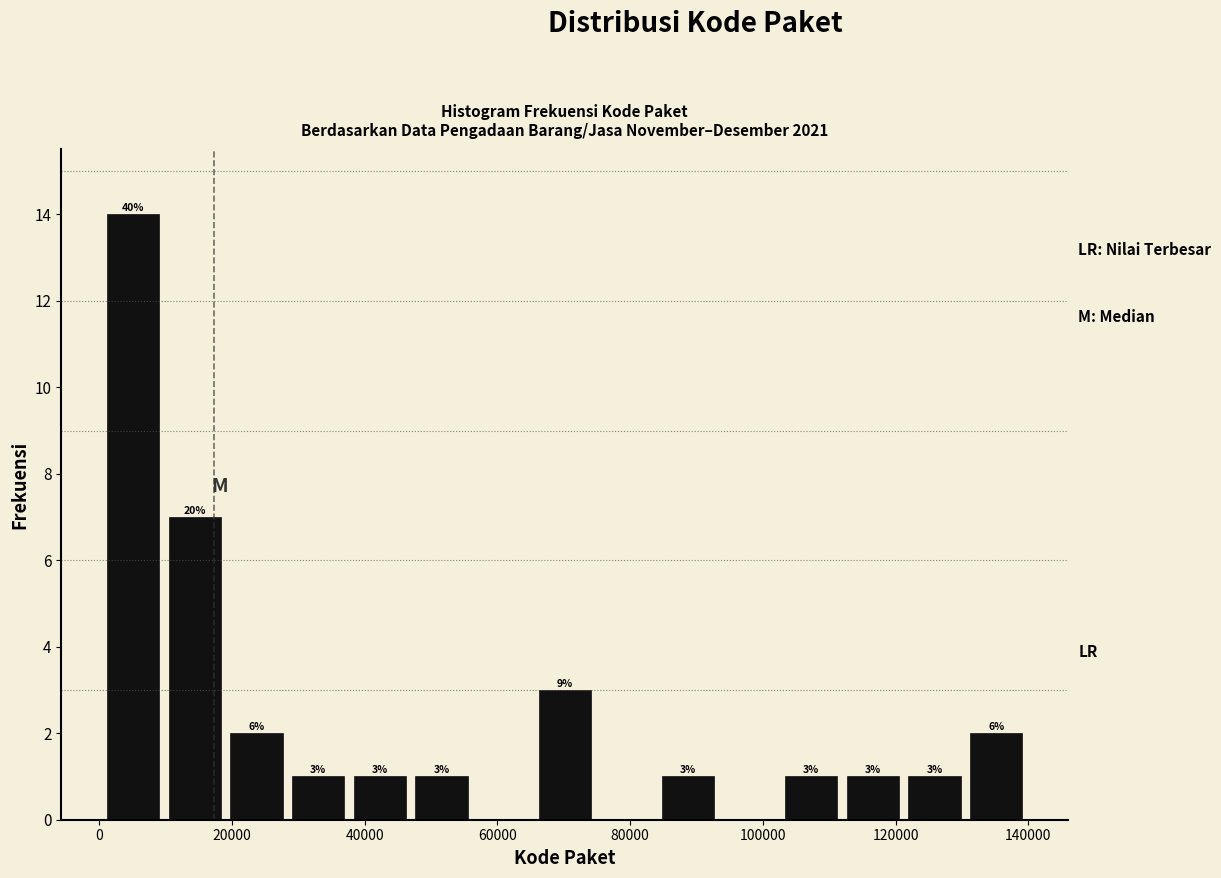

Over which range of the x-axis is the bar tallest?

0 to 10000